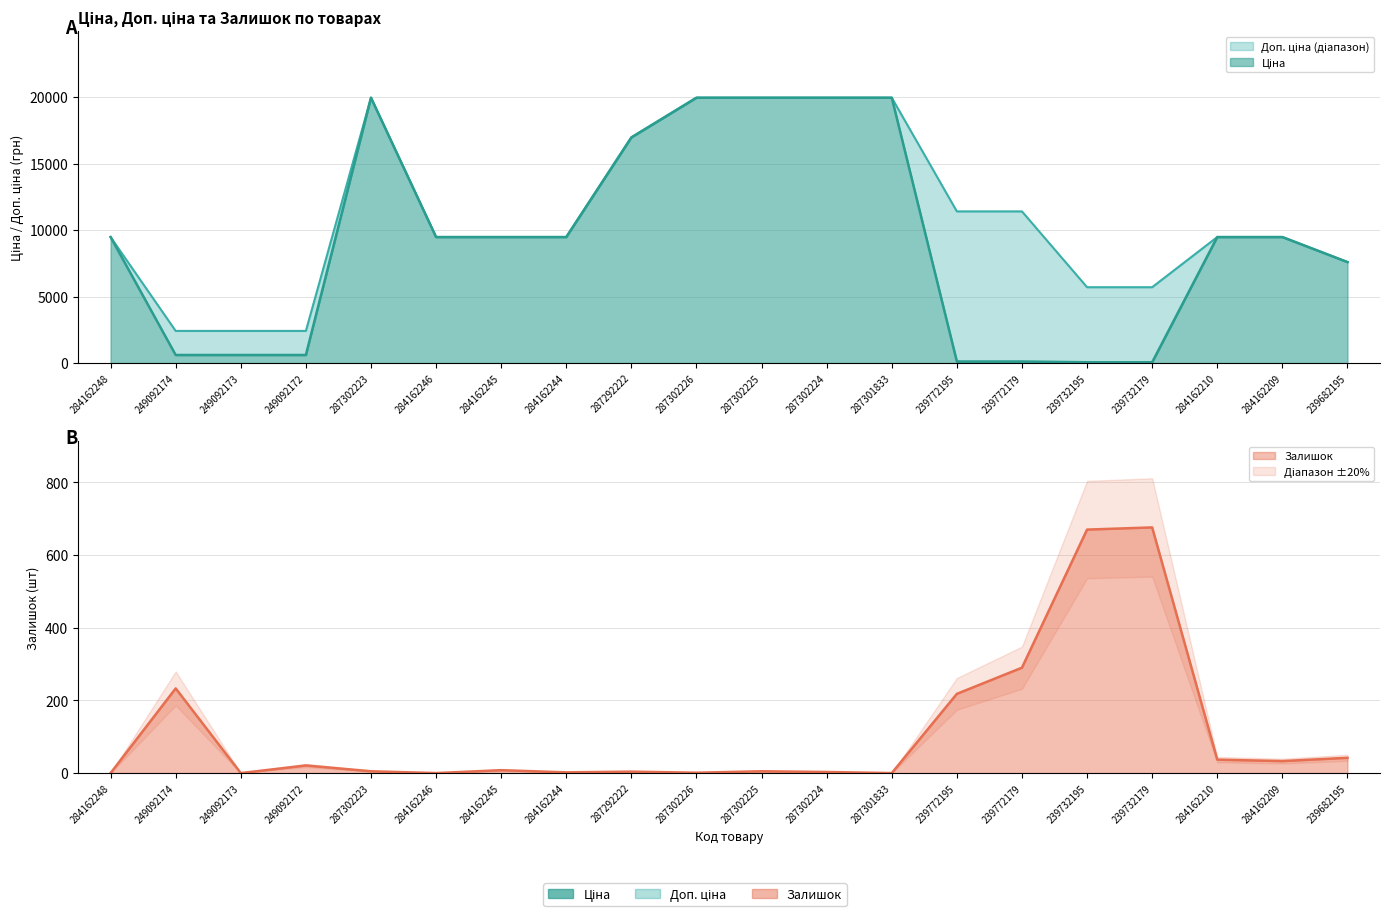

Between 239772179 and 284162246, which is larger?

284162246